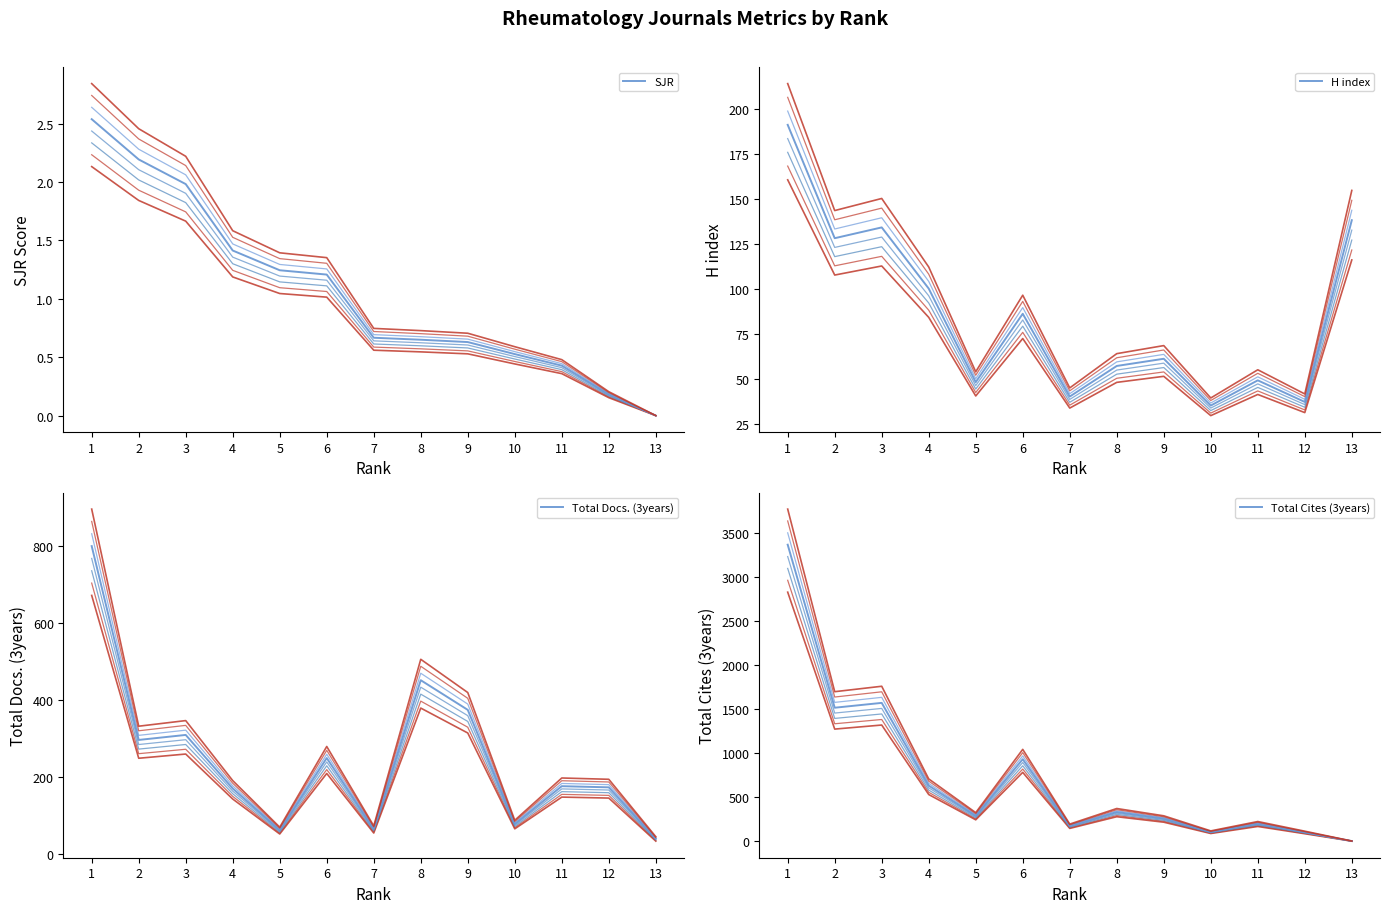

What is the difference between the second highest and minimum values in the Total Cites (3years) series?

1570